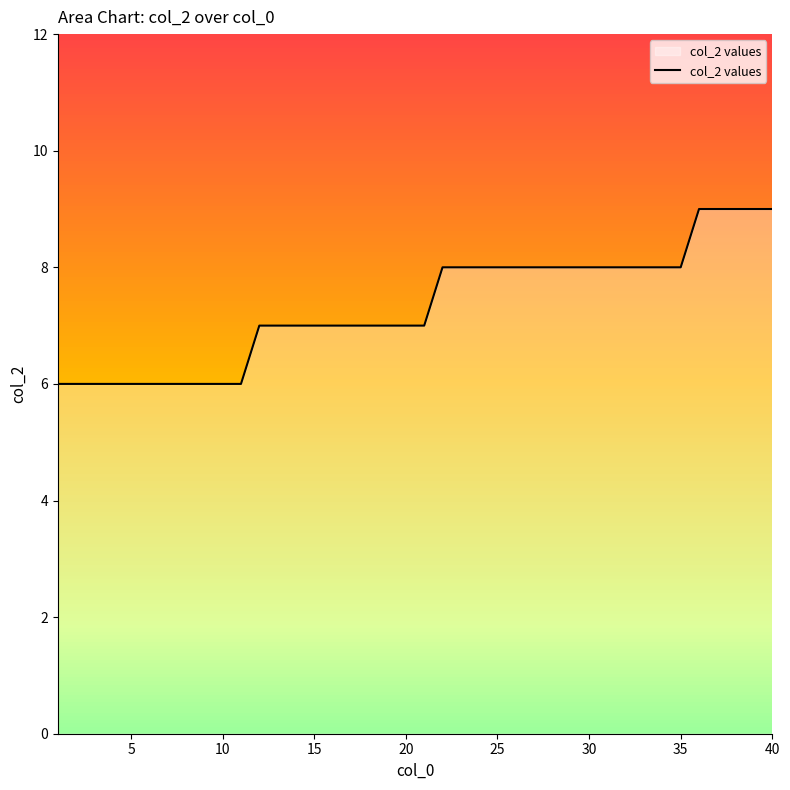

What is the maximum value shown in the chart?

9